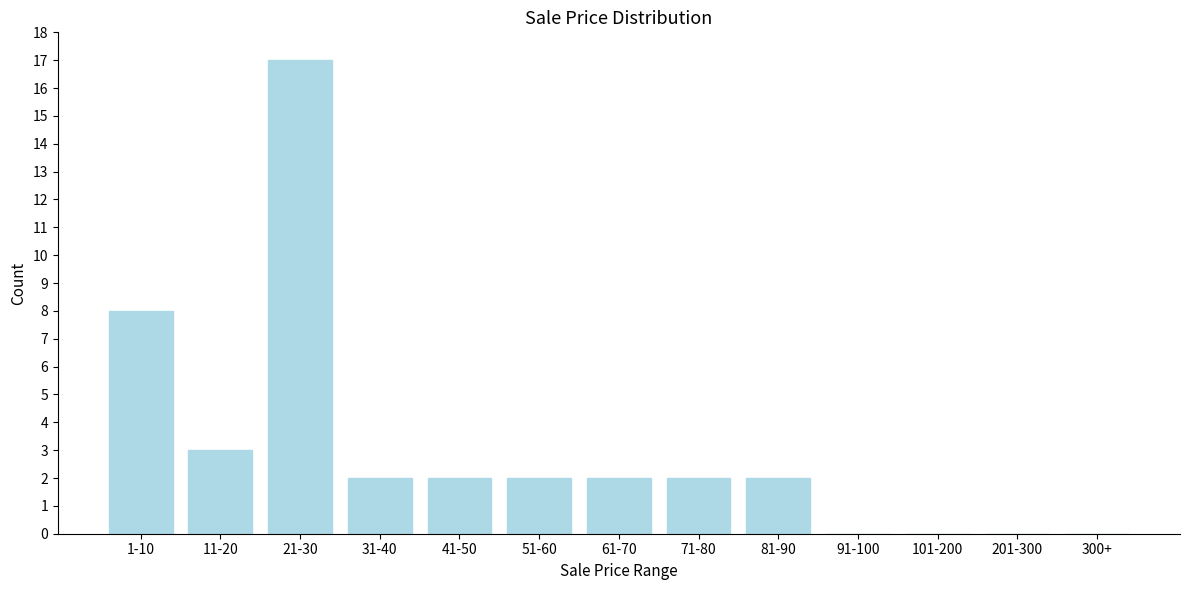

Reading left to right, transcribe all the data shown in this chart.

1-10=8	11-20=3	21-30=17	31-40=2	41-50=2	51-60=2	61-70=2	71-80=2	81-90=2	91-100=0	101-200=0	201-300=0	300+=0